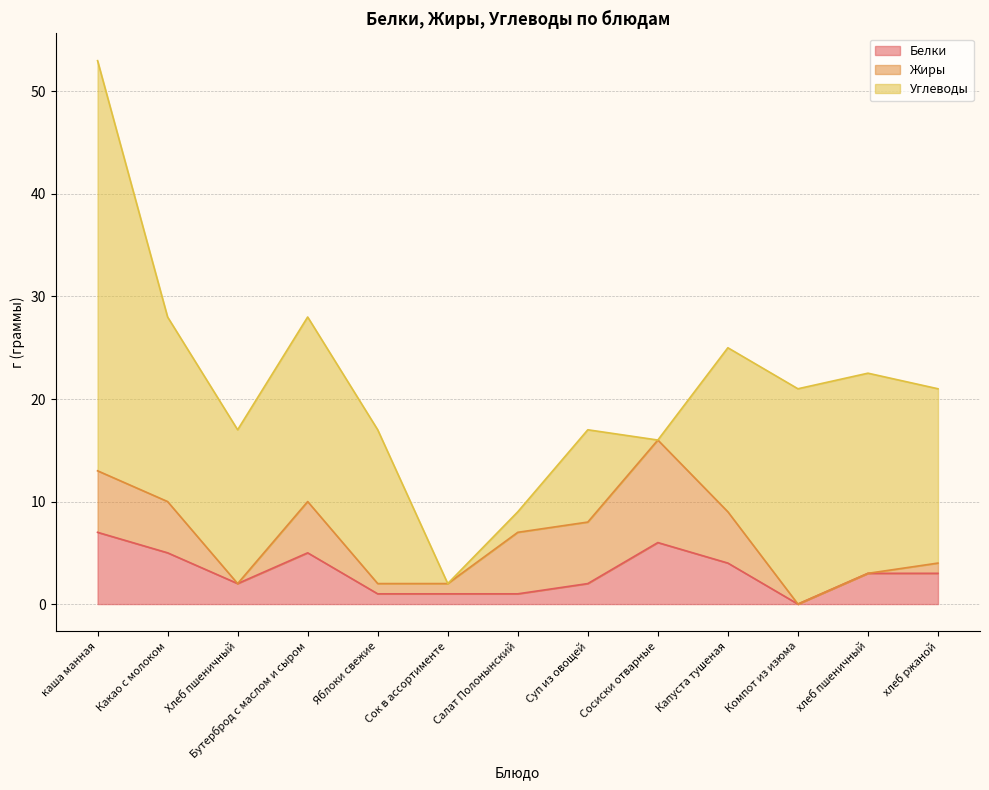

Count the number of data series in this chart.

3